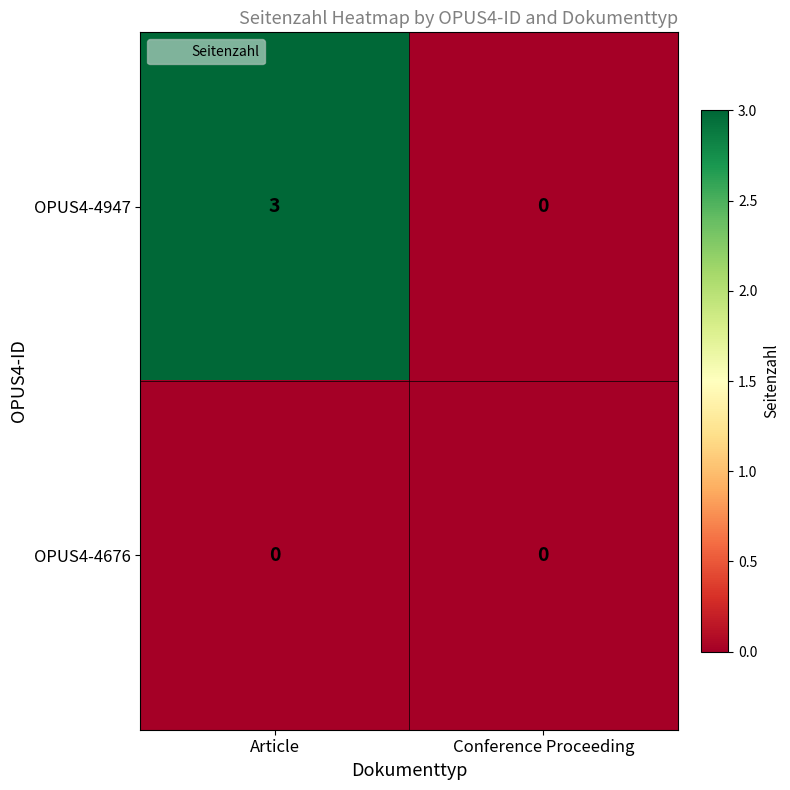

Reading left to right, list all the values displayed in this chart.

OPUS4-4947: Article=3	Conference Proceeding=0
OPUS4-4676: Article=0	Conference Proceeding=0